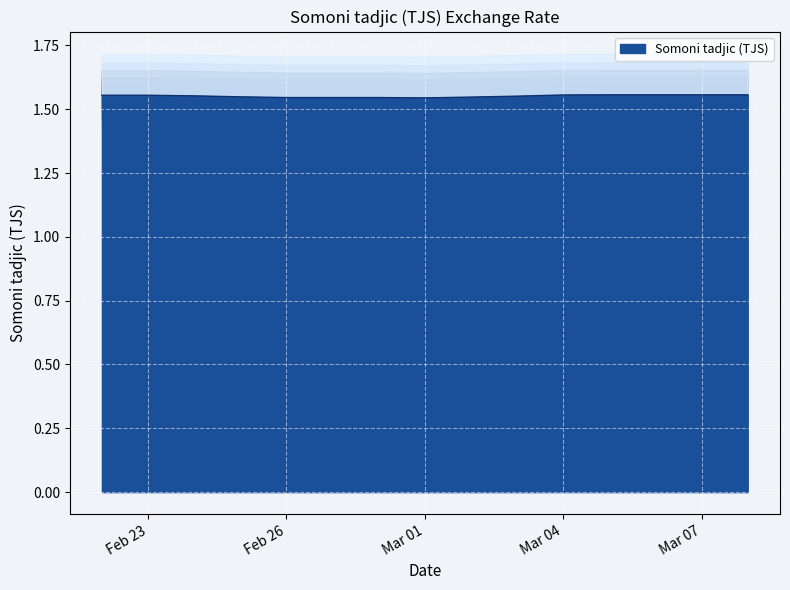

Is it true that the value at 2021-03-05 is 0.6?

False